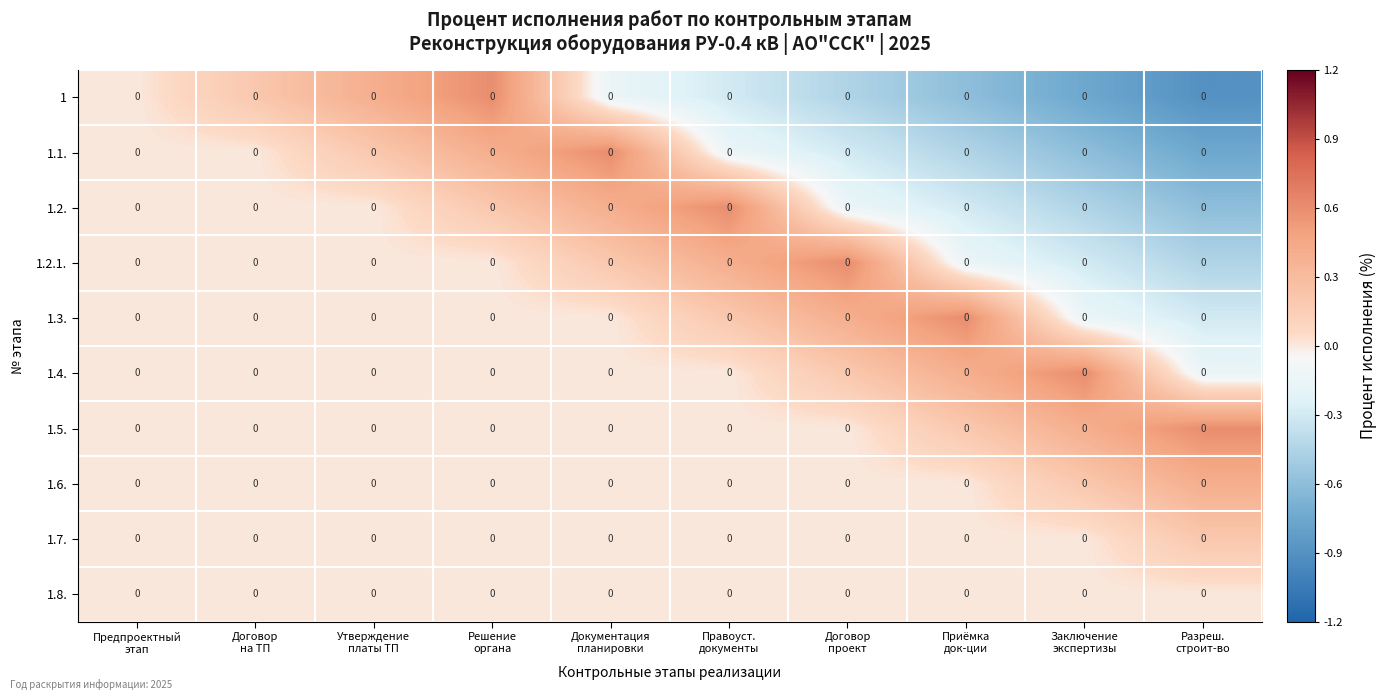

At which category is the sum across all series the highest?

Решение
органа